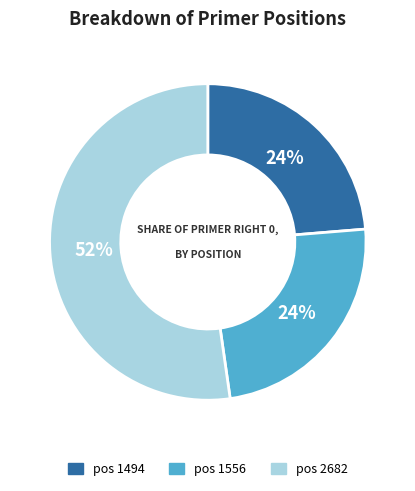

To the nearest percent, what is the average slice percentage?

33%